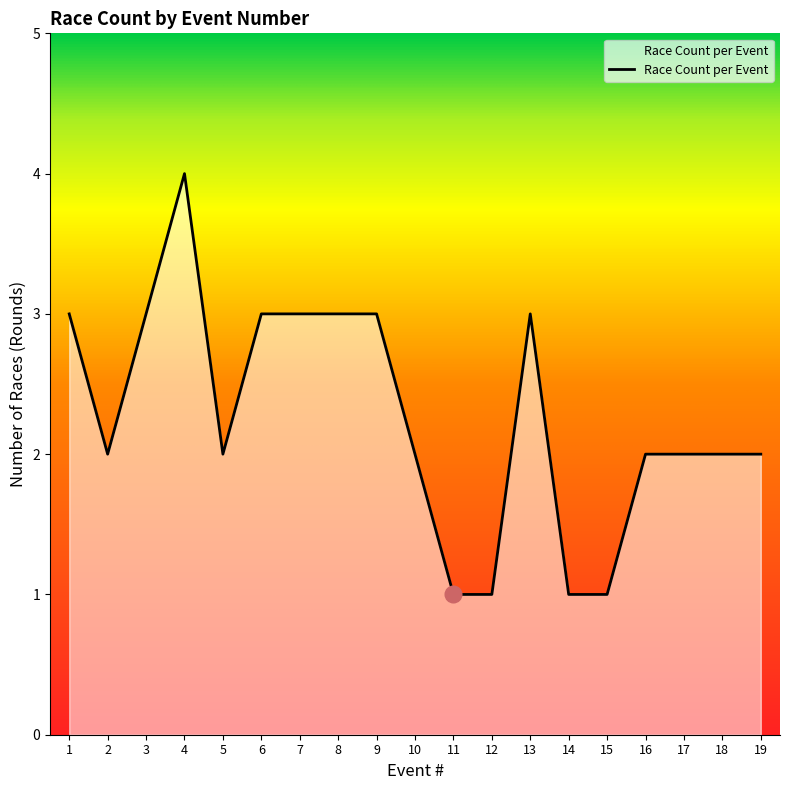

What is the sum of all values?

43